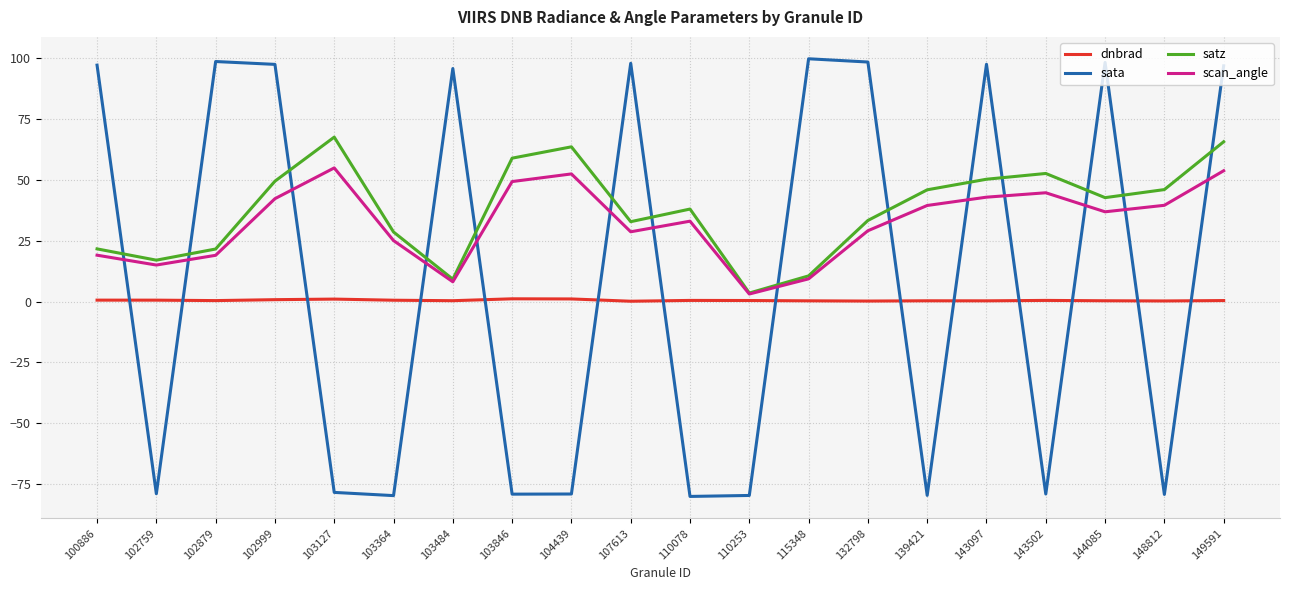

What is the maximum value for satz?

67.5